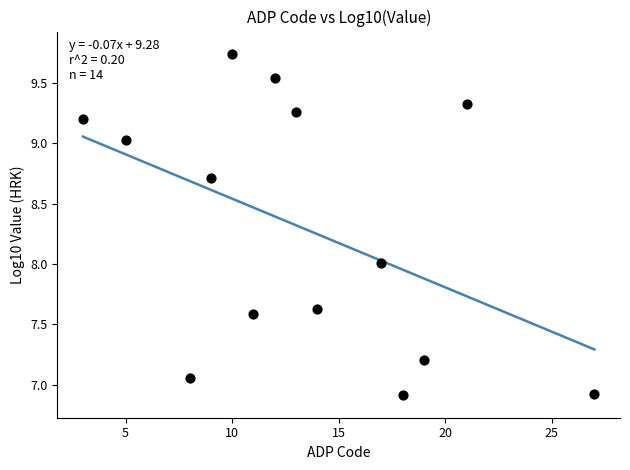

What is the range of Y values (max minus min)?

2.8